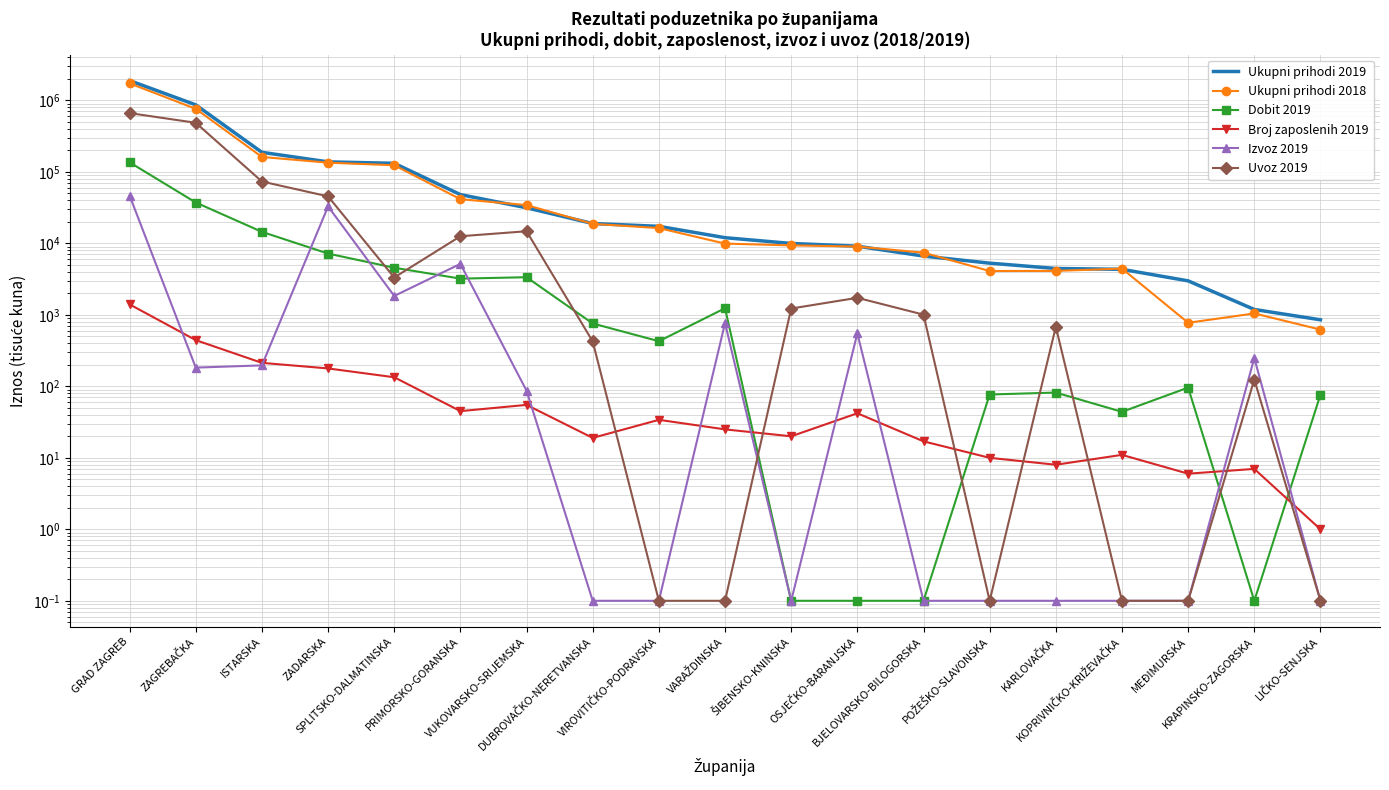

What position from the left is SPLITSKO-DALMATINSKA?

5